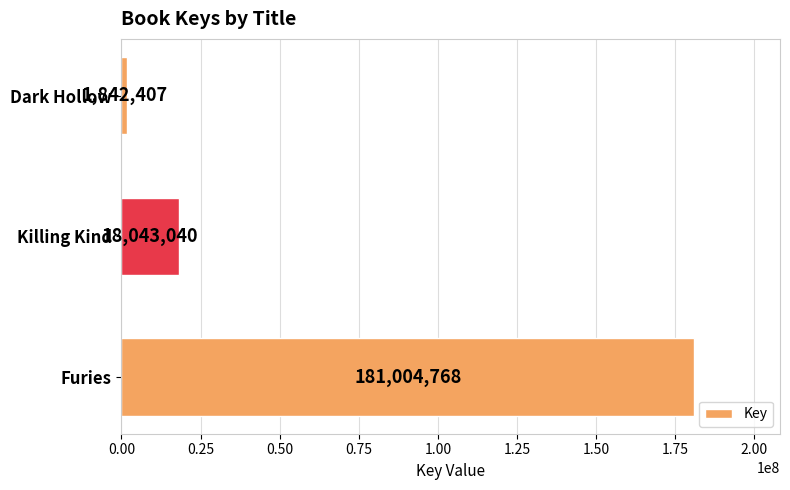

Rank the categories by value from lowest to highest.

Dark Hollow, Killing Kind, Furies